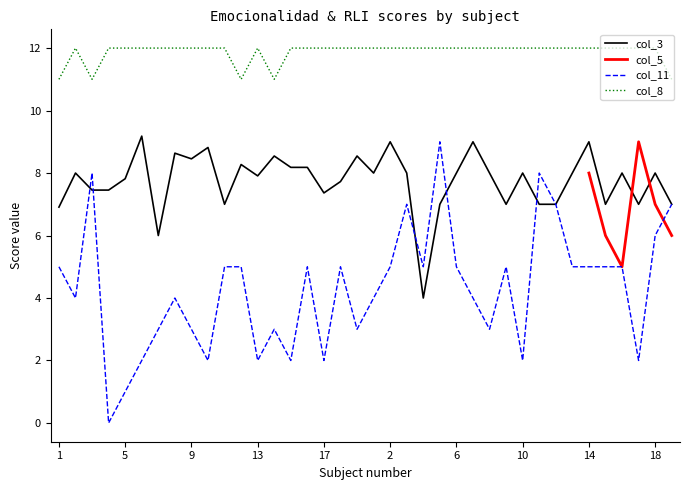

True or false: col_8 and col_3 intersect in this chart.

False